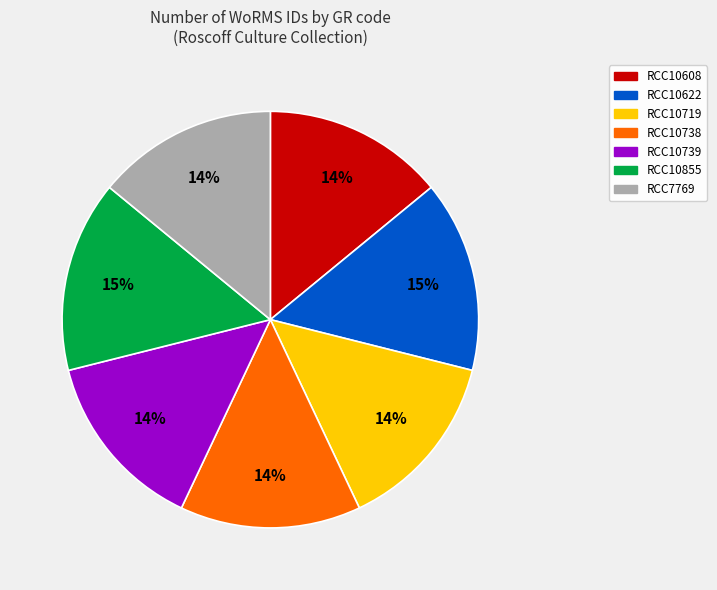

Approximately how many times larger is the value at RCC10738 compared to RCC10855?

0.9